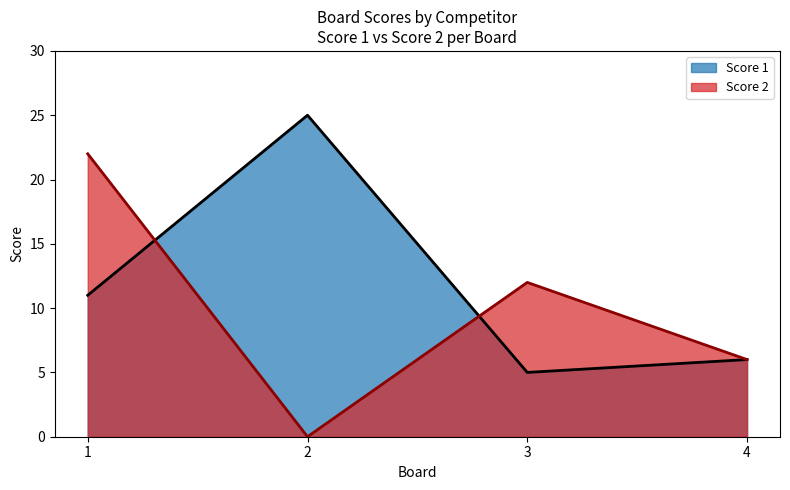

What is the total value across all series at 4?

12